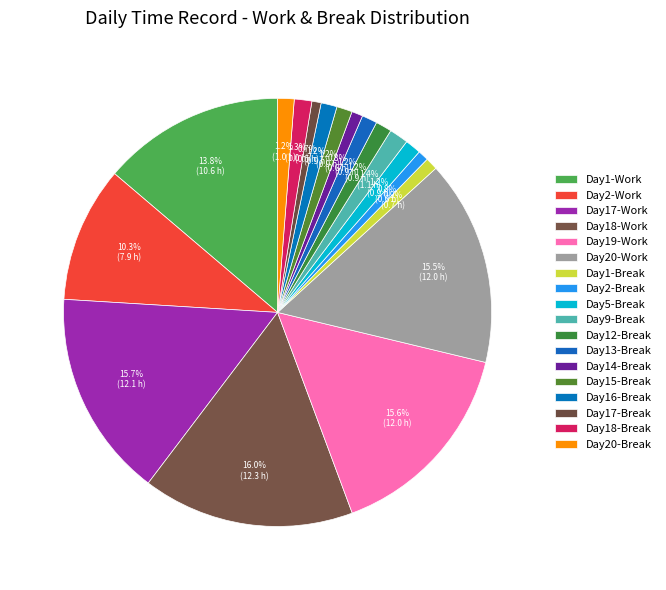

Count the number of slices in the pie.

18